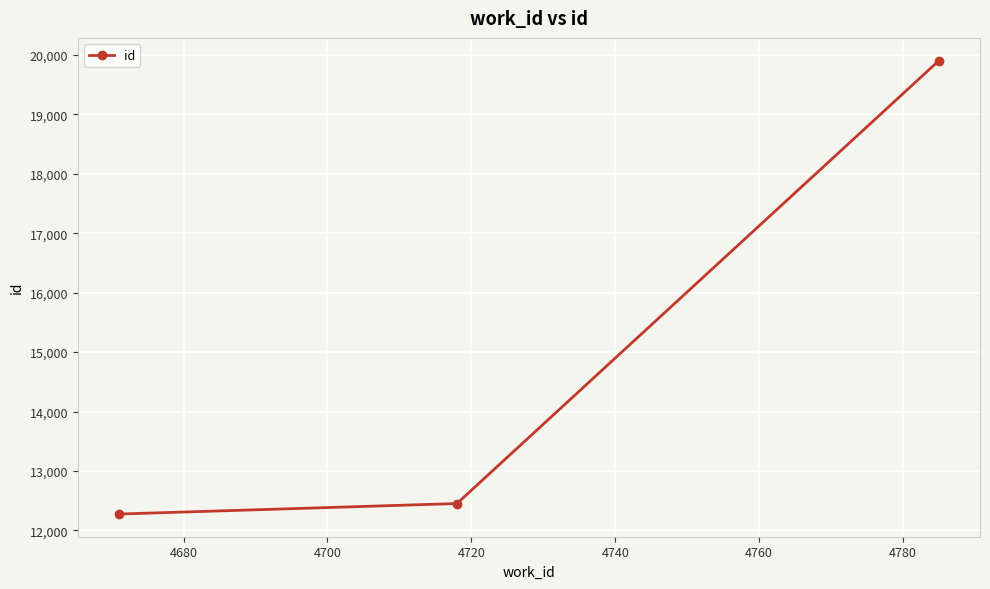

What is the difference between the second highest and minimum values?

177